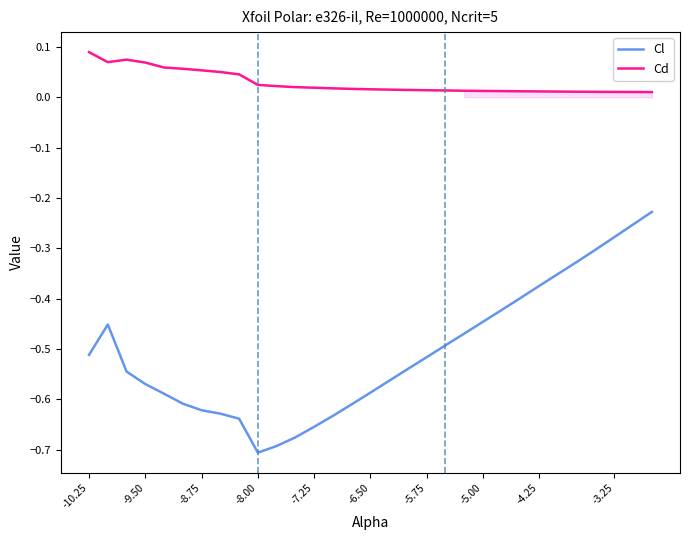

List the series in order of their overall mean, lowest first.

Cl, Cd